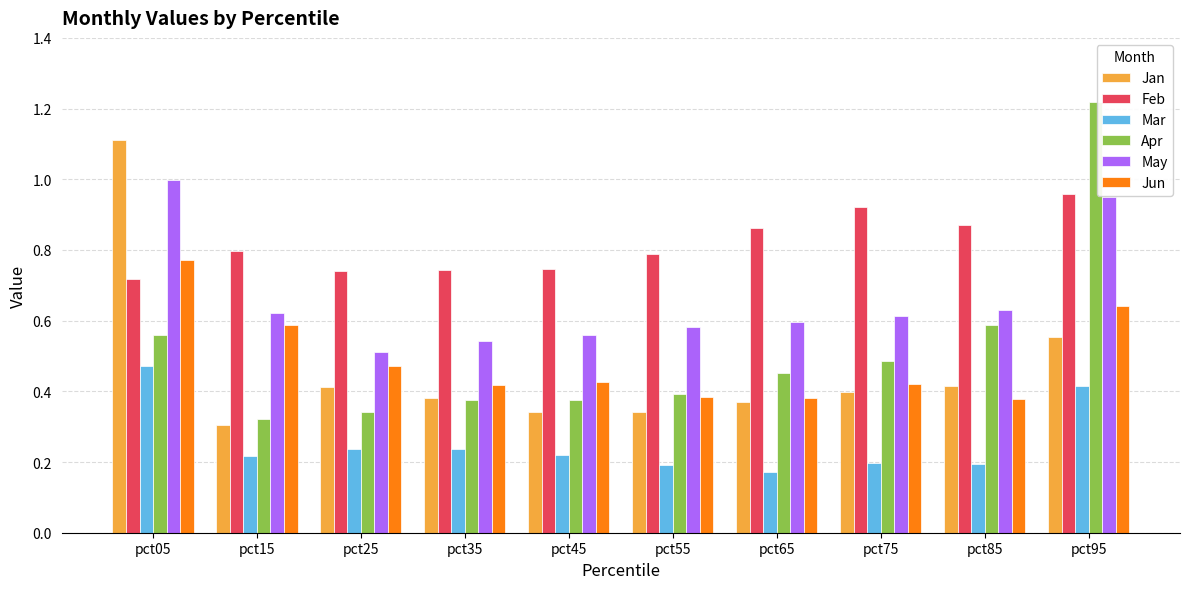

Which category has the highest value across all series?

pct95